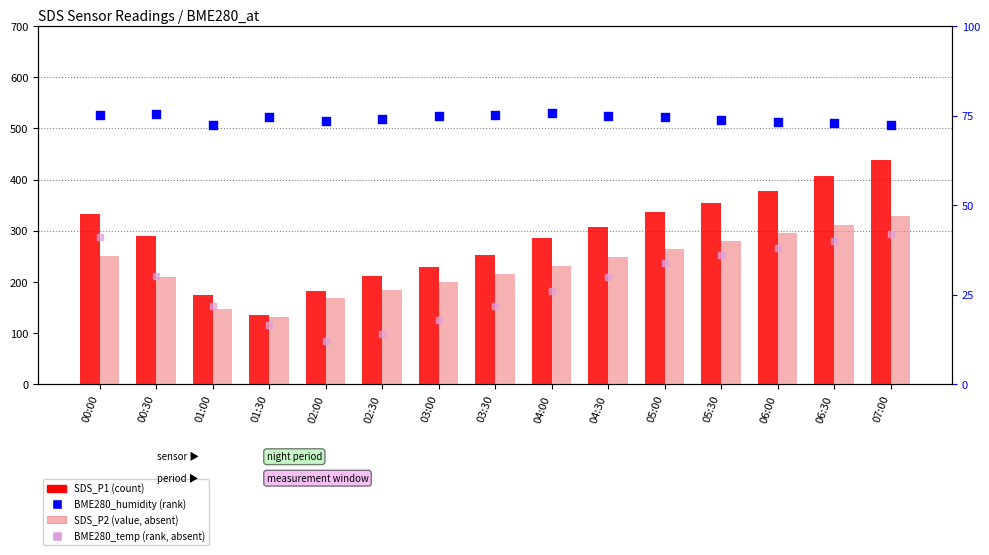

Which series has the largest total across all categories?

SDS_P1 (count)